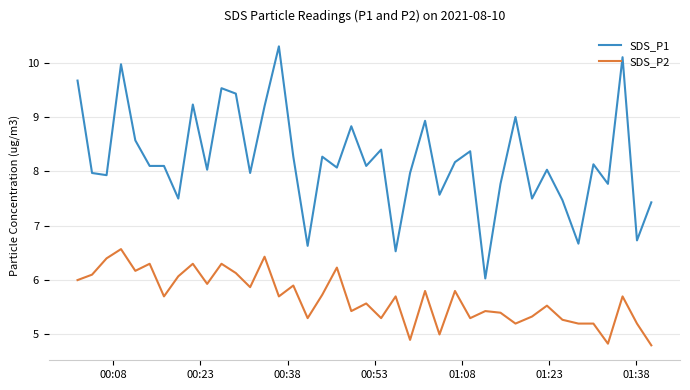

Which series has the largest range (max minus min)?

SDS_P1